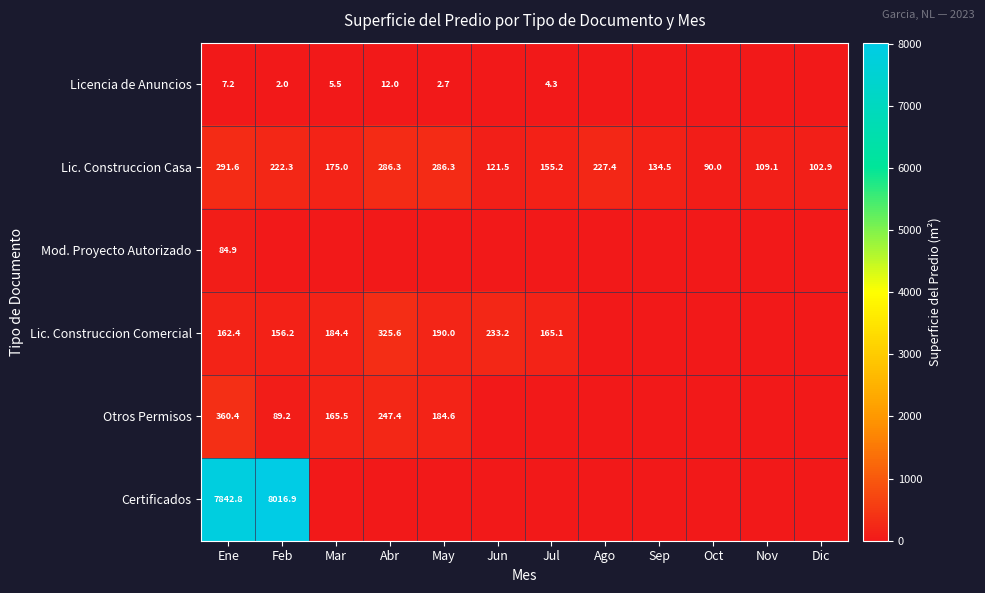

Is the value of Lic. Construccion Comercial at Jul greater than the value of Lic. Construccion Casa at May?

No